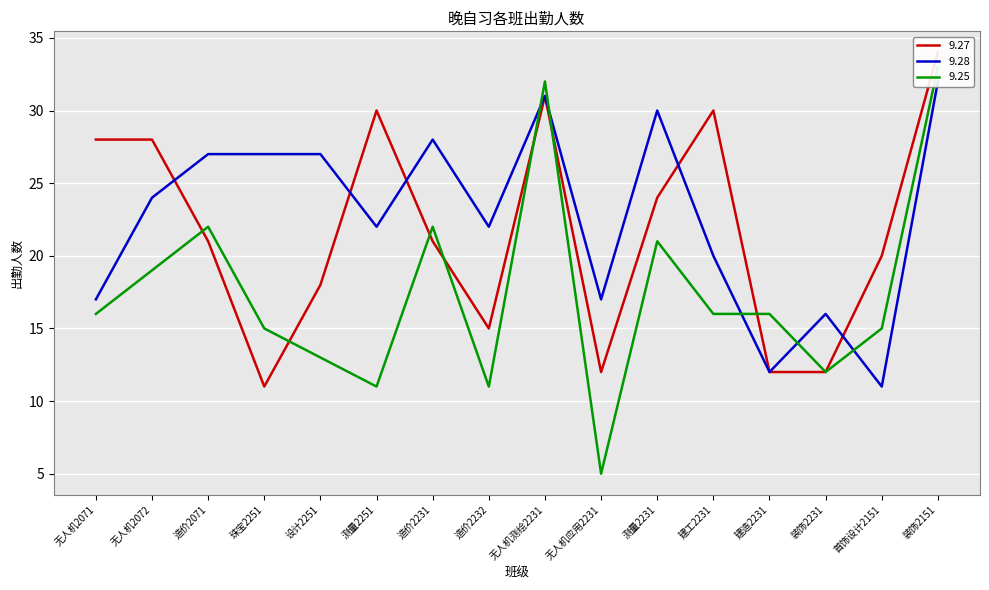

Rank the series by their maximum value, from lowest to highest.

9.28, 9.25, 9.27